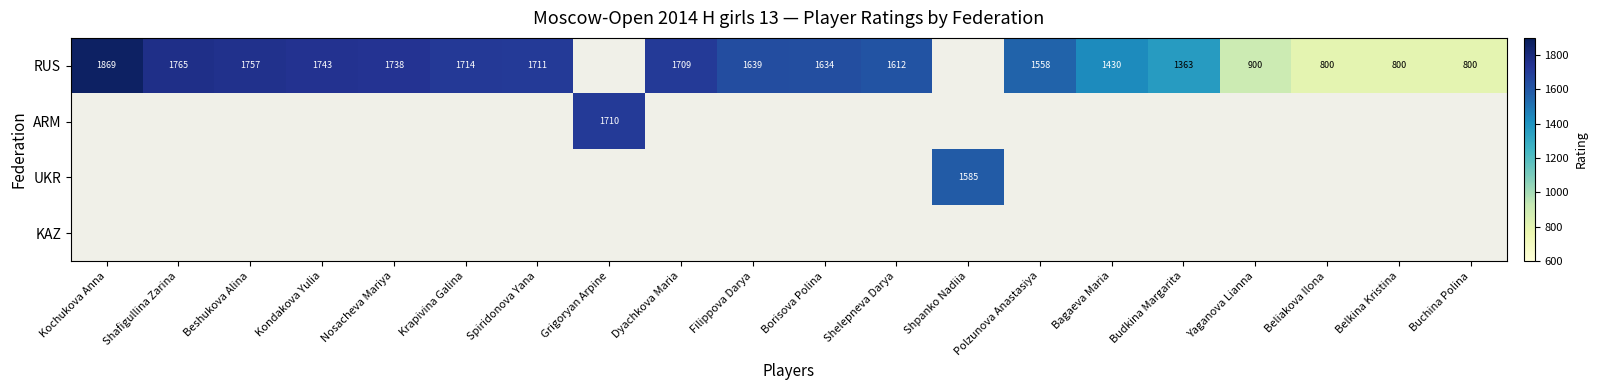

The RUS series shows 2700 at Shelepneva Darya. True or false?

False